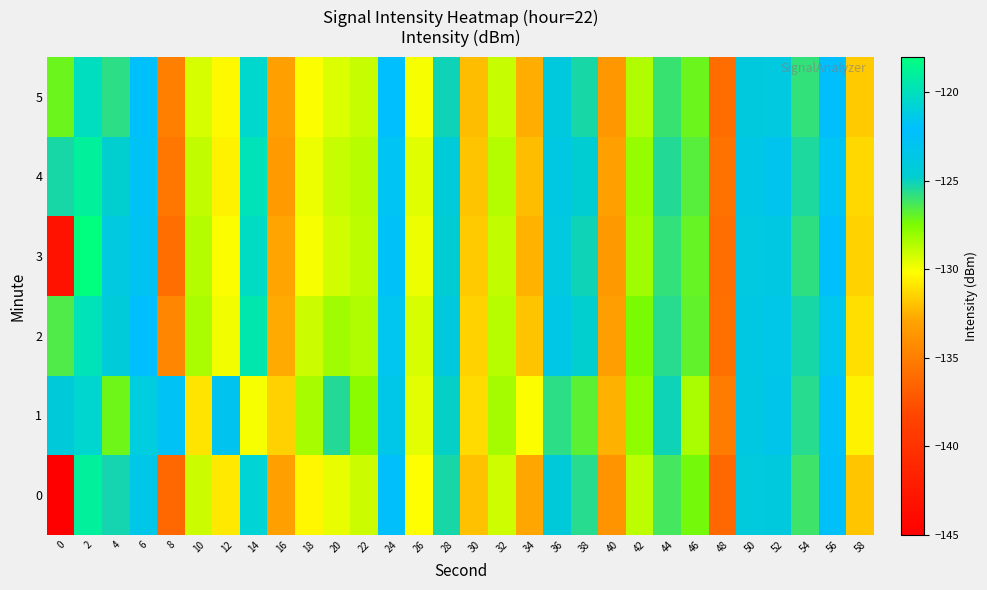

Reading left to right, extract all data points from this chart.

0: 0=-144.9	2=-118.9	4=-125.2	6=-123.5	8=-136.3	10=-129.1	12=-130.8	14=-120.7	16=-133.2	18=-130.4	20=-129.7	22=-129.1	24=-122.2	26=-130.1	28=-125.3	30=-132.0	32=-129.2	34=-132.8	36=-124.2	38=-125.6	40=-133.8	42=-128.8	44=-126.2	46=-127.3	48=-136.2	50=-124.1	52=-124.1	54=-126.1	56=-122.4	58=-131.8
1: 0=-124.2	2=-120.6	4=-127.1	6=-121.1	8=-122.7	10=-131.0	12=-123.0	14=-130.0	16=-131.5	18=-128.4	20=-125.5	22=-127.8	24=-123.4	26=-129.6	28=-124.9	30=-131.2	32=-128.3	34=-130.1	36=-125.7	38=-126.8	40=-132.5	42=-127.9	44=-125.1	46=-128.4	48=-135.1	50=-123.8	52=-123.2	54=-125.6	56=-121.9	58=-130.5
2: 0=-126.5	2=-119.8	4=-124.3	6=-122.1	8=-134.6	10=-128.4	12=-129.9	14=-119.5	16=-132.7	18=-129.1	20=-128.2	22=-128.5	24=-121.6	26=-129.3	28=-124.0	30=-131.5	32=-128.7	34=-131.9	36=-123.5	38=-124.8	40=-133.2	42=-127.4	44=-125.6	46=-126.9	48=-135.8	50=-123.7	52=-123.4	54=-125.3	56=-121.5	58=-131.1
3: 0=-143.2	2=-117.5	4=-123.9	6=-122.8	8=-135.9	10=-128.6	12=-130.1	14=-120.2	16=-132.9	18=-130.0	20=-129.2	22=-128.8	24=-121.9	26=-129.8	28=-124.6	30=-131.7	32=-128.9	34=-132.4	36=-123.9	38=-125.1	40=-133.5	42=-128.2	44=-125.9	46=-127.0	48=-135.9	50=-123.9	52=-123.7	54=-125.8	56=-122.0	58=-131.5
4: 0=-125.3	2=-118.9	4=-124.8	6=-122.6	8=-135.5	10=-128.9	12=-130.5	14=-119.8	16=-133.4	18=-129.8	20=-129.0	22=-128.7	24=-121.7	26=-129.5	28=-124.3	30=-131.9	32=-128.6	34=-132.1	36=-123.7	38=-124.7	40=-133.1	42=-128.0	44=-125.5	46=-126.7	48=-135.7	50=-123.6	52=-123.1	54=-125.4	56=-121.7	58=-131.3
5: 0=-127.1	2=-120.1	4=-125.7	6=-122.3	8=-134.9	10=-129.3	12=-130.3	14=-120.5	16=-133.1	18=-130.1	20=-129.4	22=-129.0	24=-122.1	26=-130.0	28=-125.1	30=-132.1	32=-129.0	34=-132.6	36=-124.0	38=-125.3	40=-133.6	42=-128.5	44=-126.0	46=-127.1	48=-136.0	50=-124.0	52=-123.9	54=-125.9	56=-122.2	58=-131.7